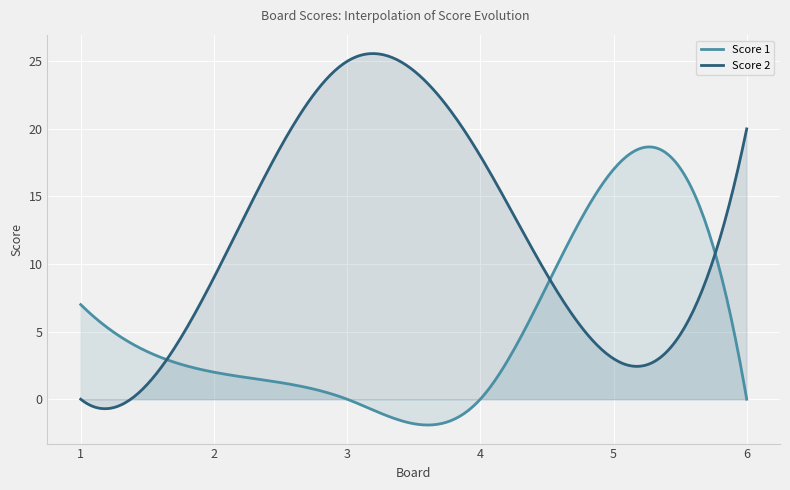

Where is Score 2 nearest to the value 12?

2